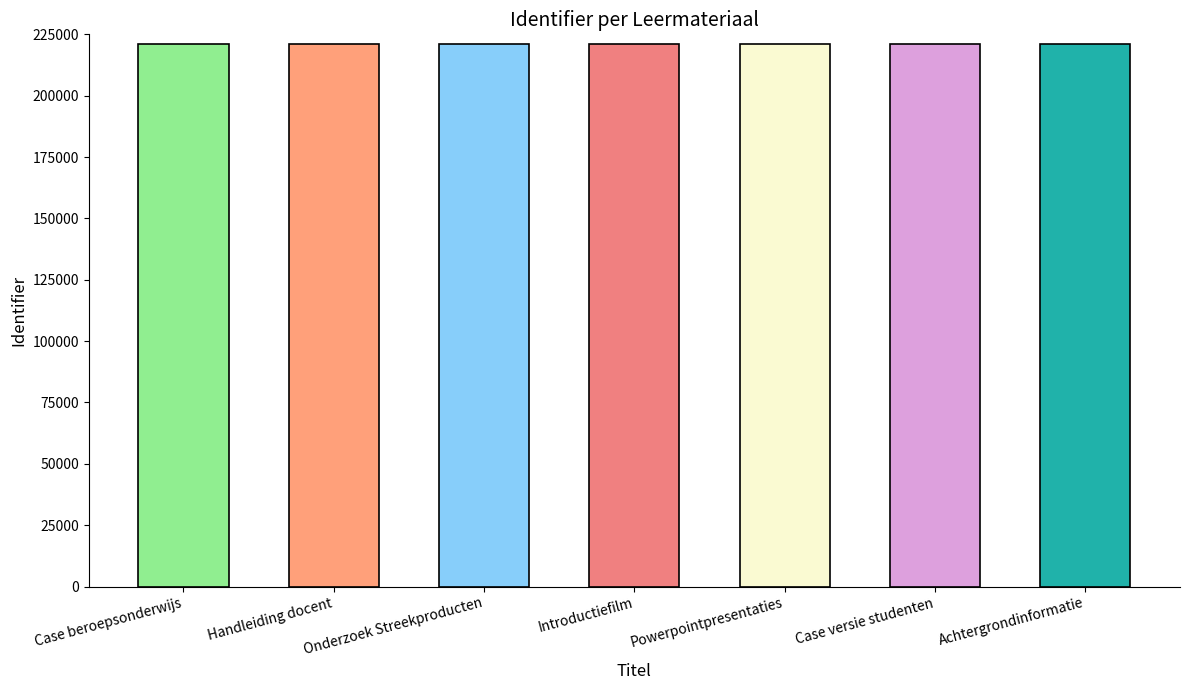

The chart shows a value of 221194 at Handleiding docent. True or false?

True